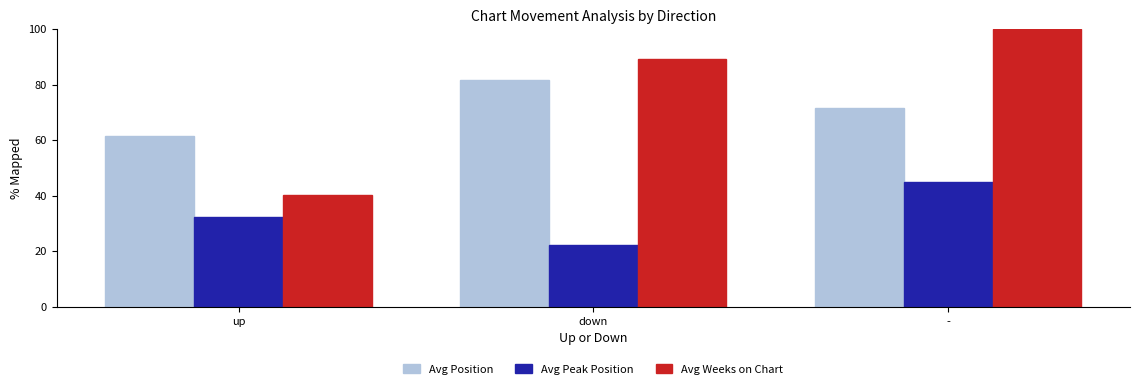

What are all the series names shown in the legend?

Avg Position, Avg Peak Position, Avg Weeks on Chart